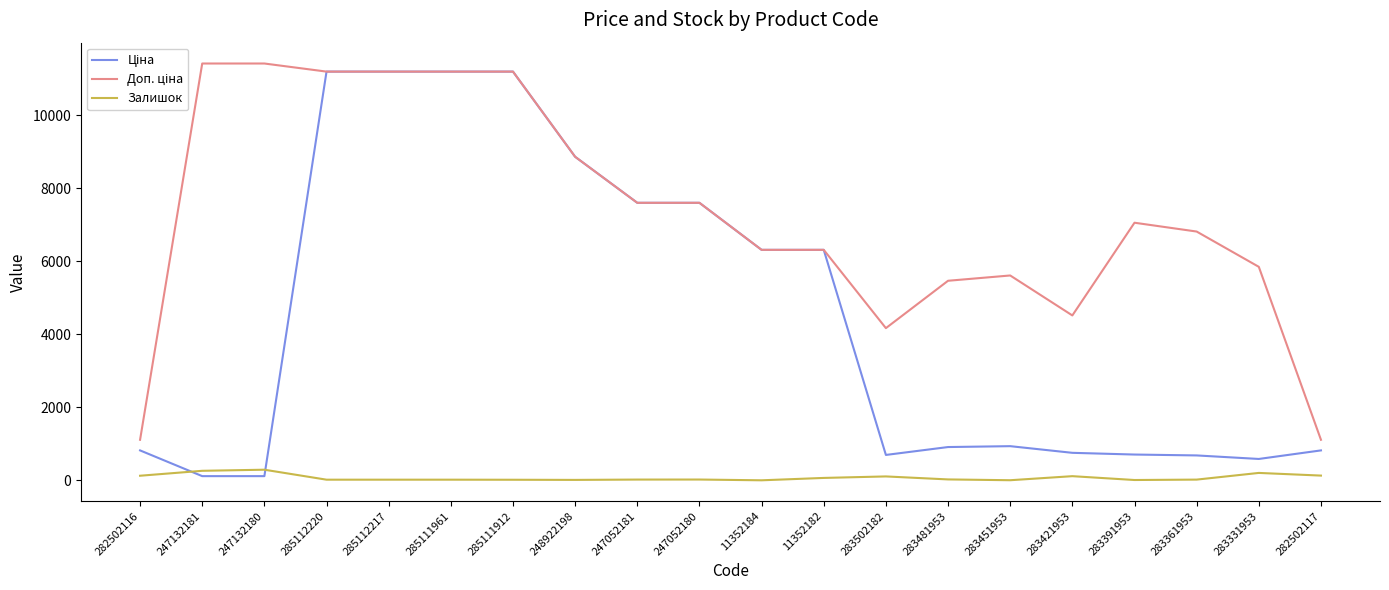

The Залишок series shows 113.0 at 283421953. True or false?

True